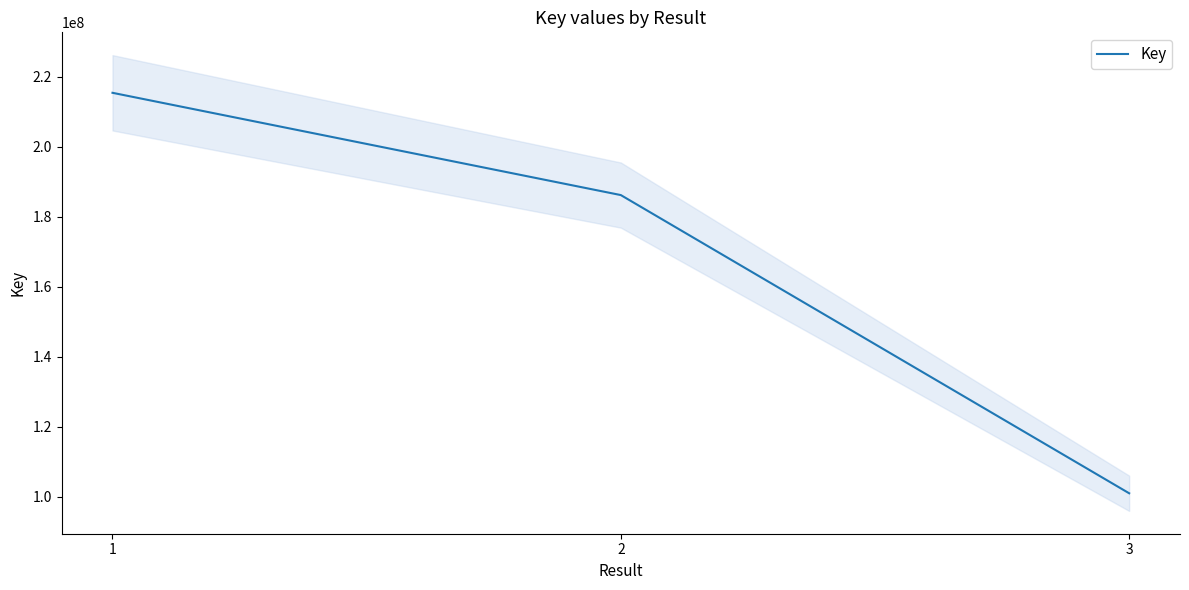

Reading right to left, list all the values displayed in this chart.

100922949	186149149	215380154